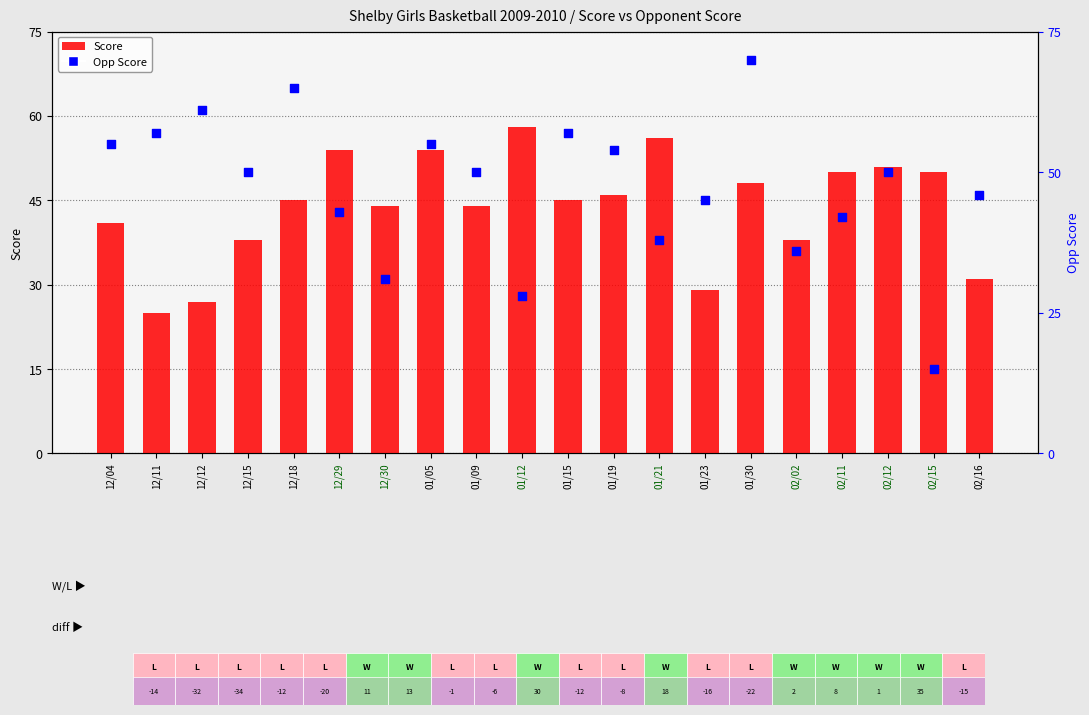

What is the change in value from 12/18 to 02/15?

+5